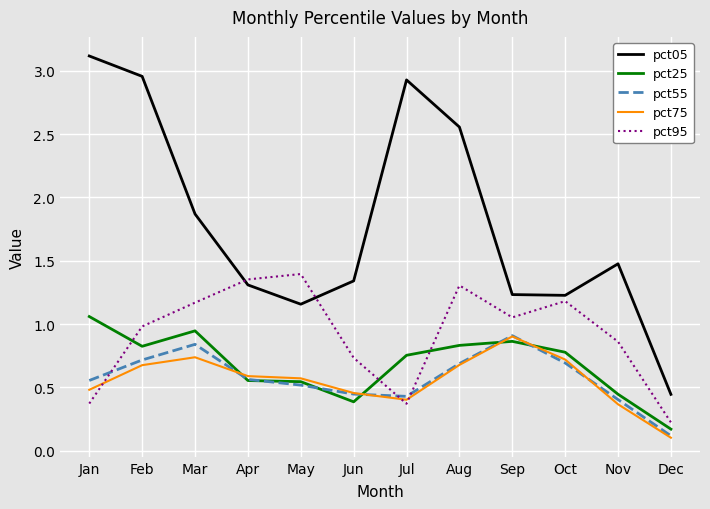

At which label is pct95 closest to 0?

Dec